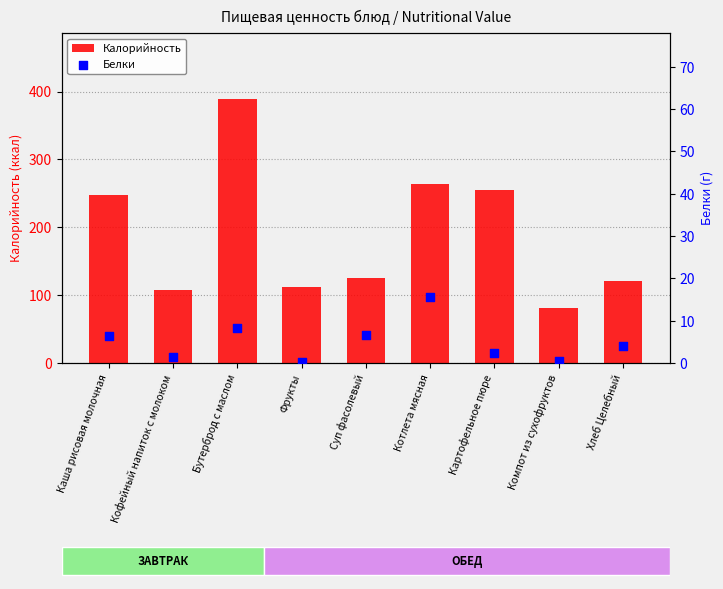

Which series contains the highest Y value?

Калорийность